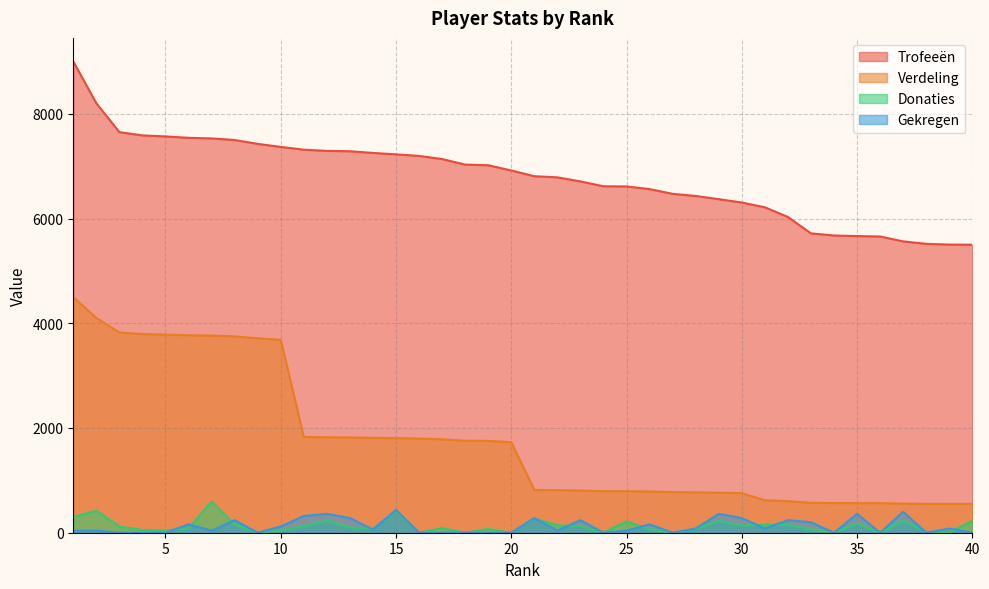

What is the difference between the maximum and second lowest values in the Donaties series?

596